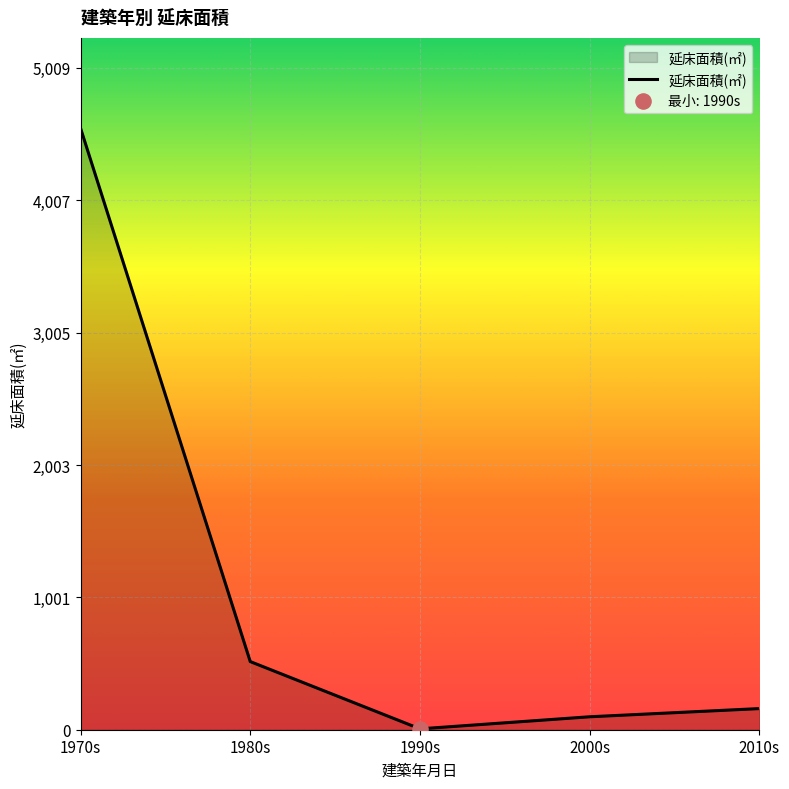

What is the change in value from 1980s to 2010s?

-355.8